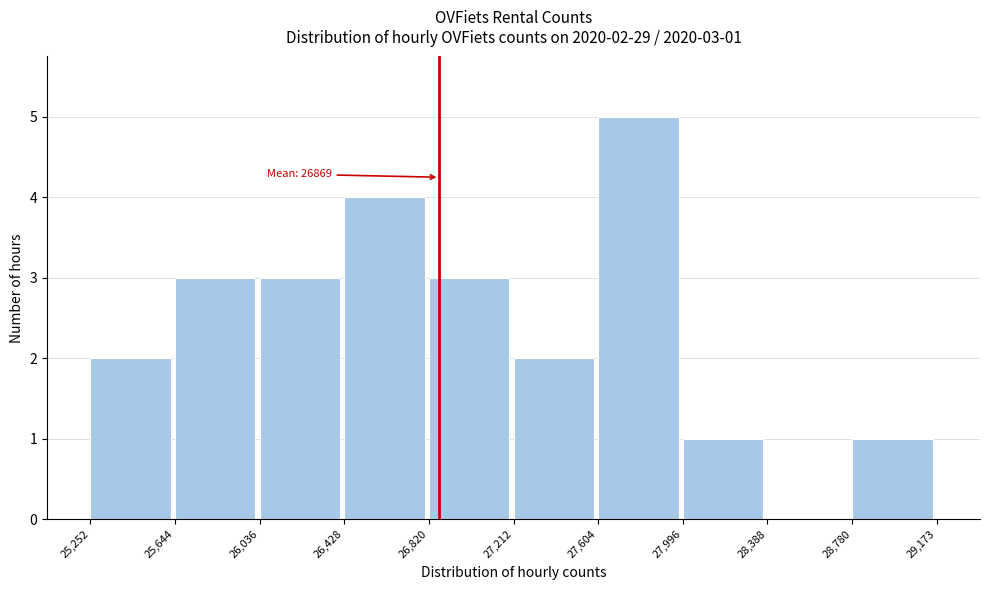

Which range on the x-axis has the tallest bar?

27,604 to 27,996